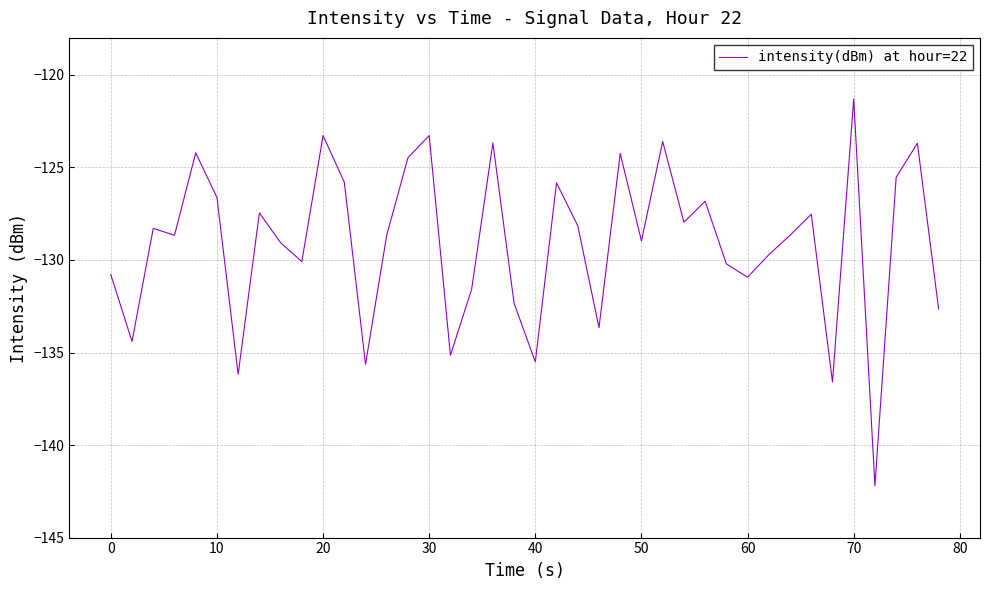

What is the greatest value displayed?

-121.3